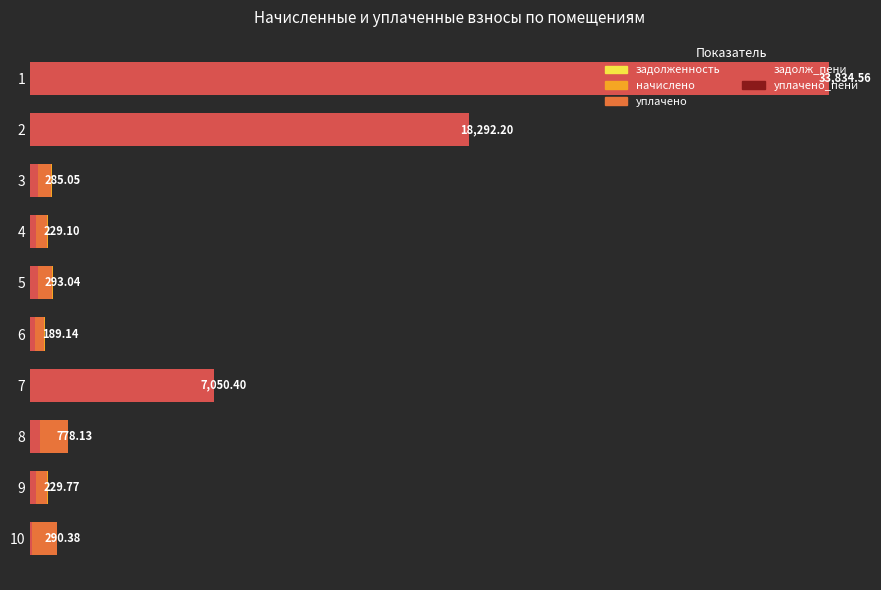

Reading left to right, transcribe all the data shown in this chart.

задолженность: 33834.6	18292.2	285.1	229.1	293.0	189.1	7050.4	778.1	229.8	290.4
начислено: 768.5	702.5	942.5	757.5	968.9	625.4	735.5	1286.0	759.7	960.1
уплачено: 0.0	0.0	913.4	734.1	939.0	606.1	0.0	1635.2	736.2	1161.5
задолж_пени: 34603.1	18994.7	314.1	252.5	323.0	208.5	7965.4	428.7	253.2	88.9
уплачено_пени: 0.0	0.0	0.0	0.0	0.0	0.0	0.0	0.4	0.0	0.0